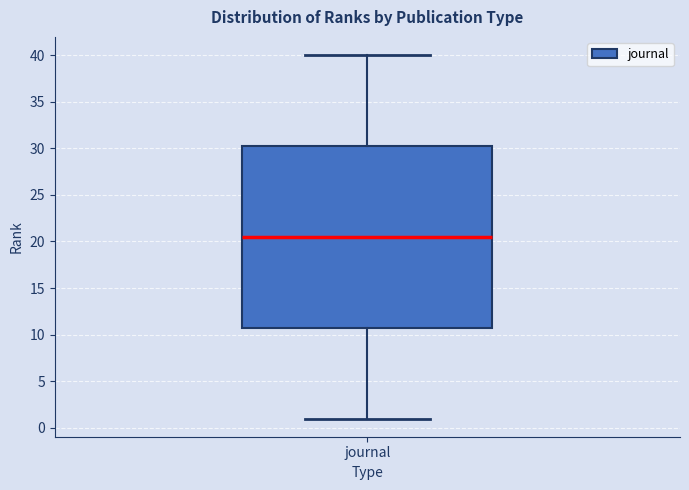

Where does the upper whisker of the box for journal end on the y-axis? The values are not printed on the chart, so give them approximately, as read against the axis.

40.0